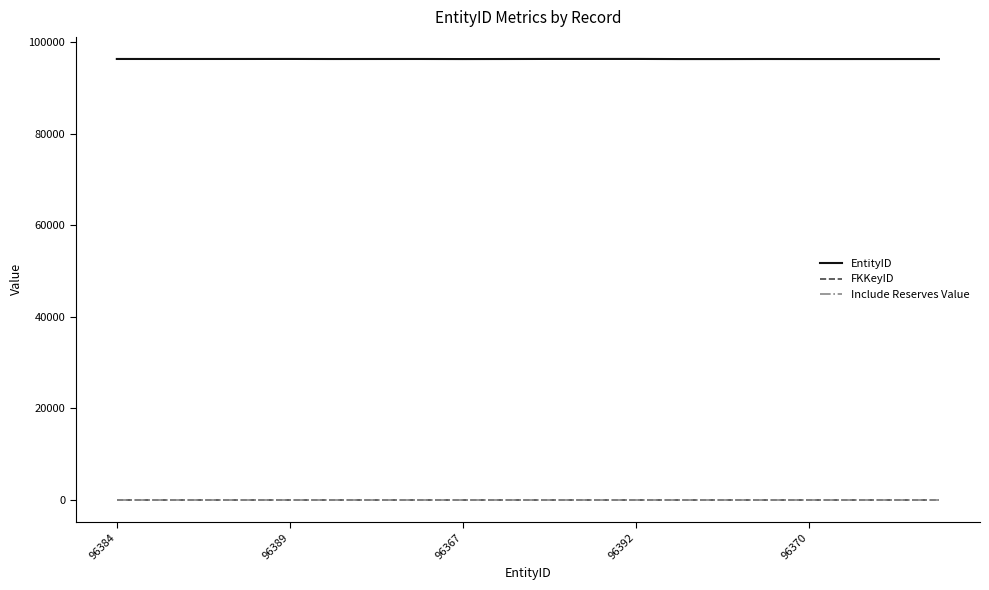

True or false: Include Reserves Value and EntityID cross at least once.

False